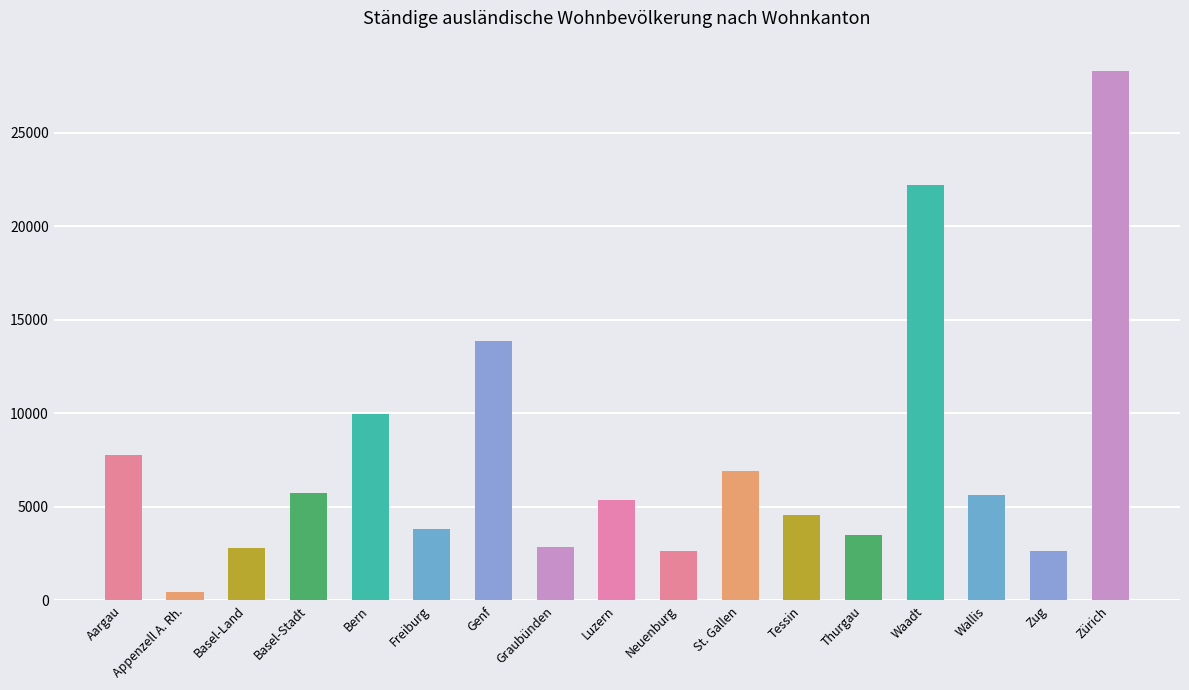

Are the bars grouped side by side (vs. stacked)?

Yes